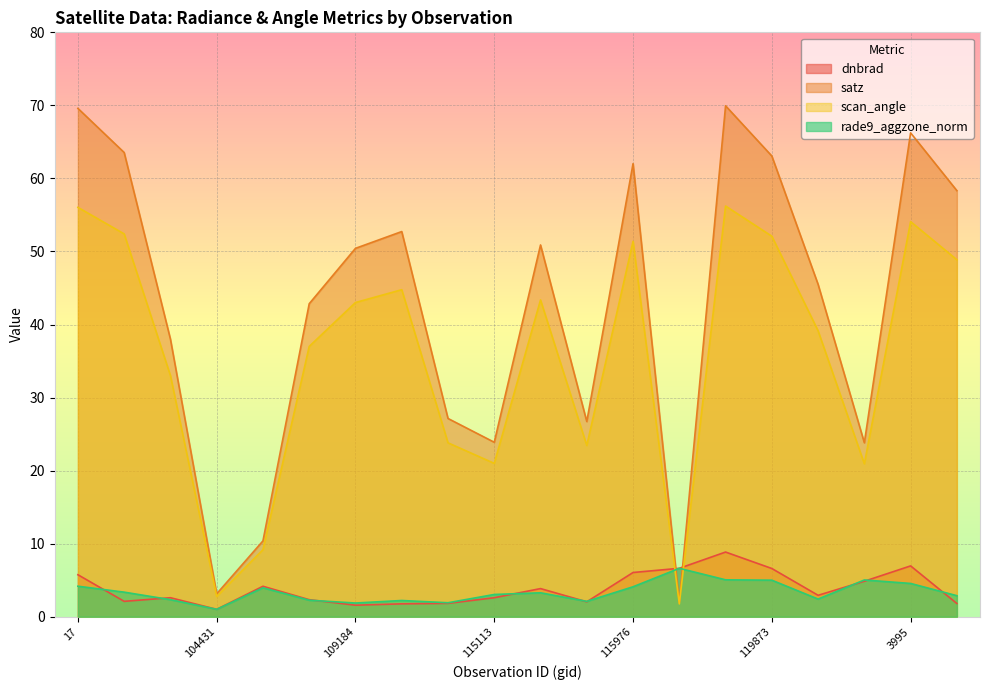

What are all the series names shown in the legend?

dnbrad, satz, scan_angle, rade9_aggzone_norm